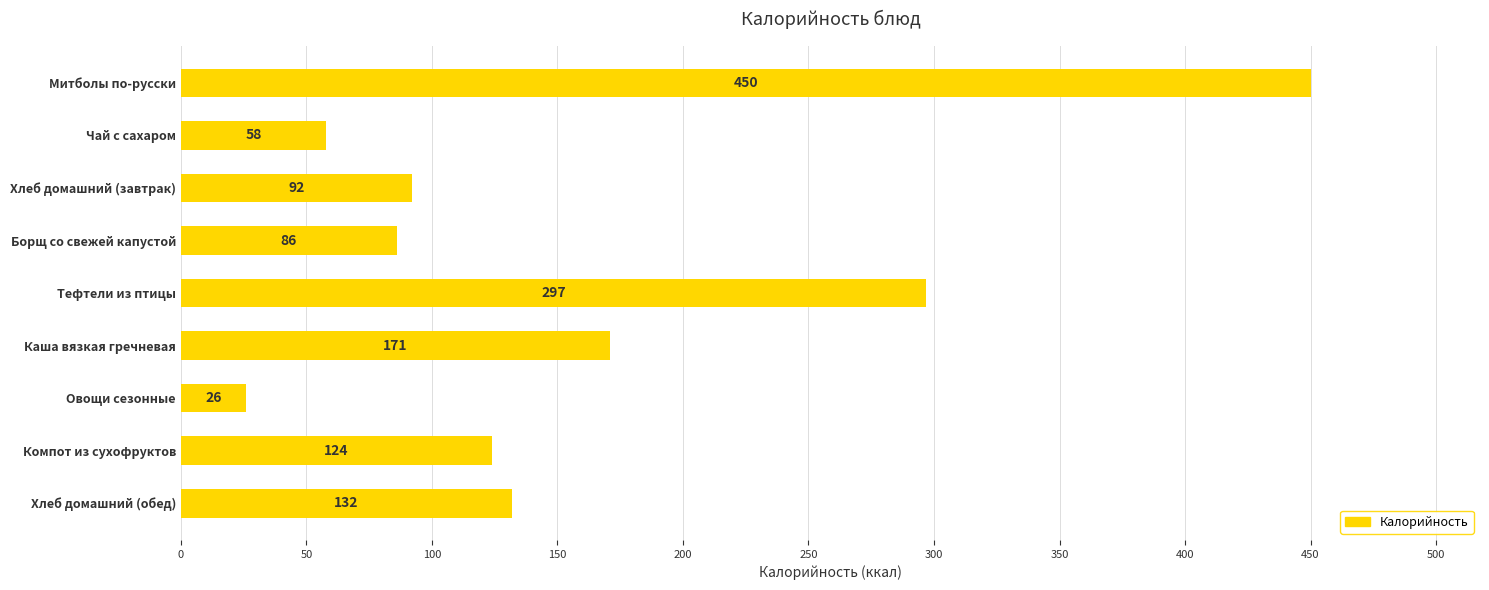

Approximately how many times larger is the value at Компот из сухофруктов compared to Овощи сезонные?

4.8